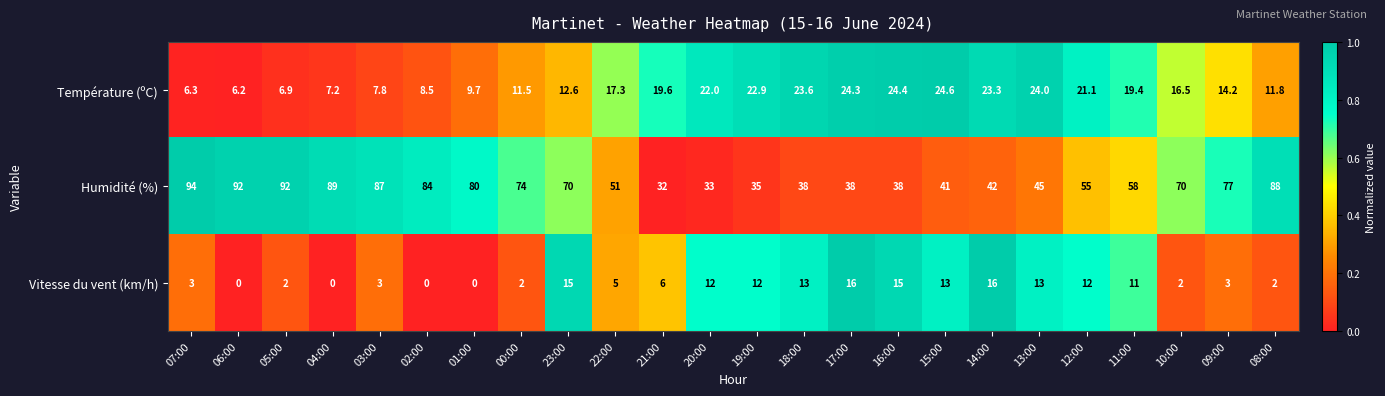

Rank the series by their maximum value, from lowest to highest.

Vitesse du vent (km/h), Température (ºC), Humidité (%)